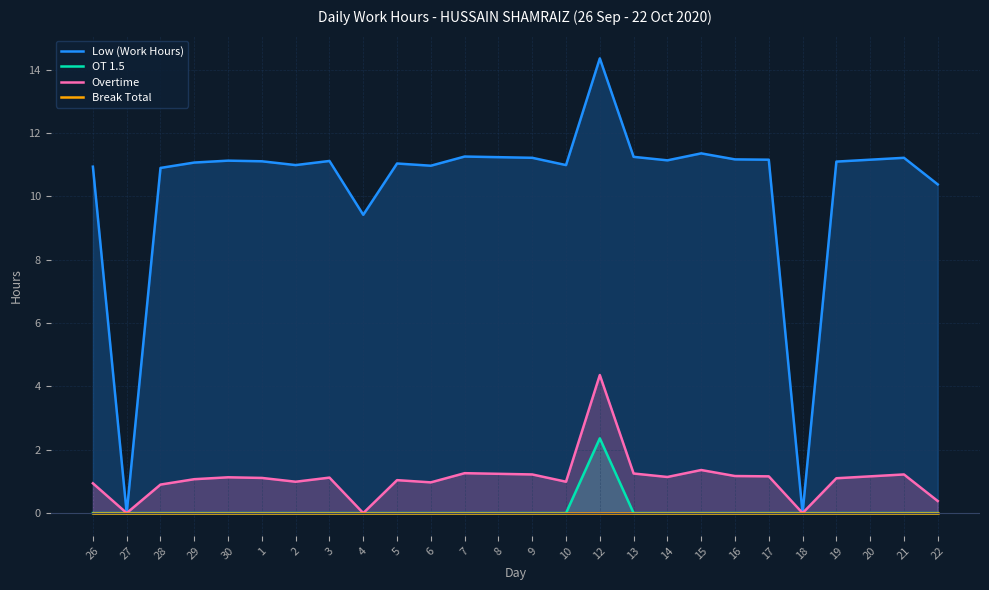

What is the total value across all series at 29?

12.1